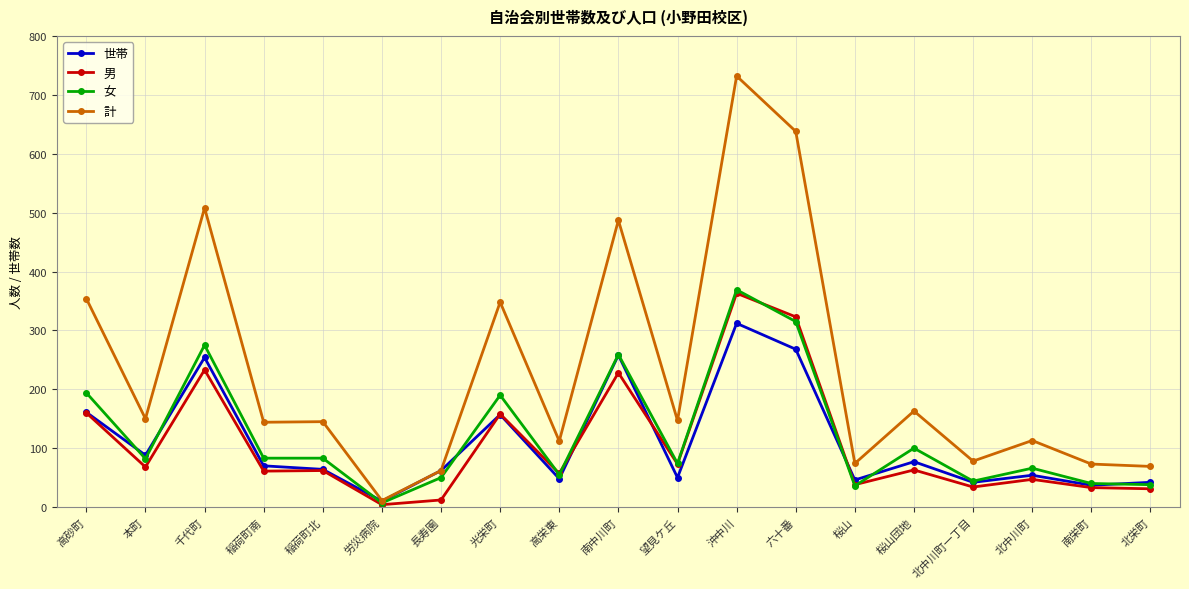

Is it true that 世帯 equals 83 at 高栄東?

False